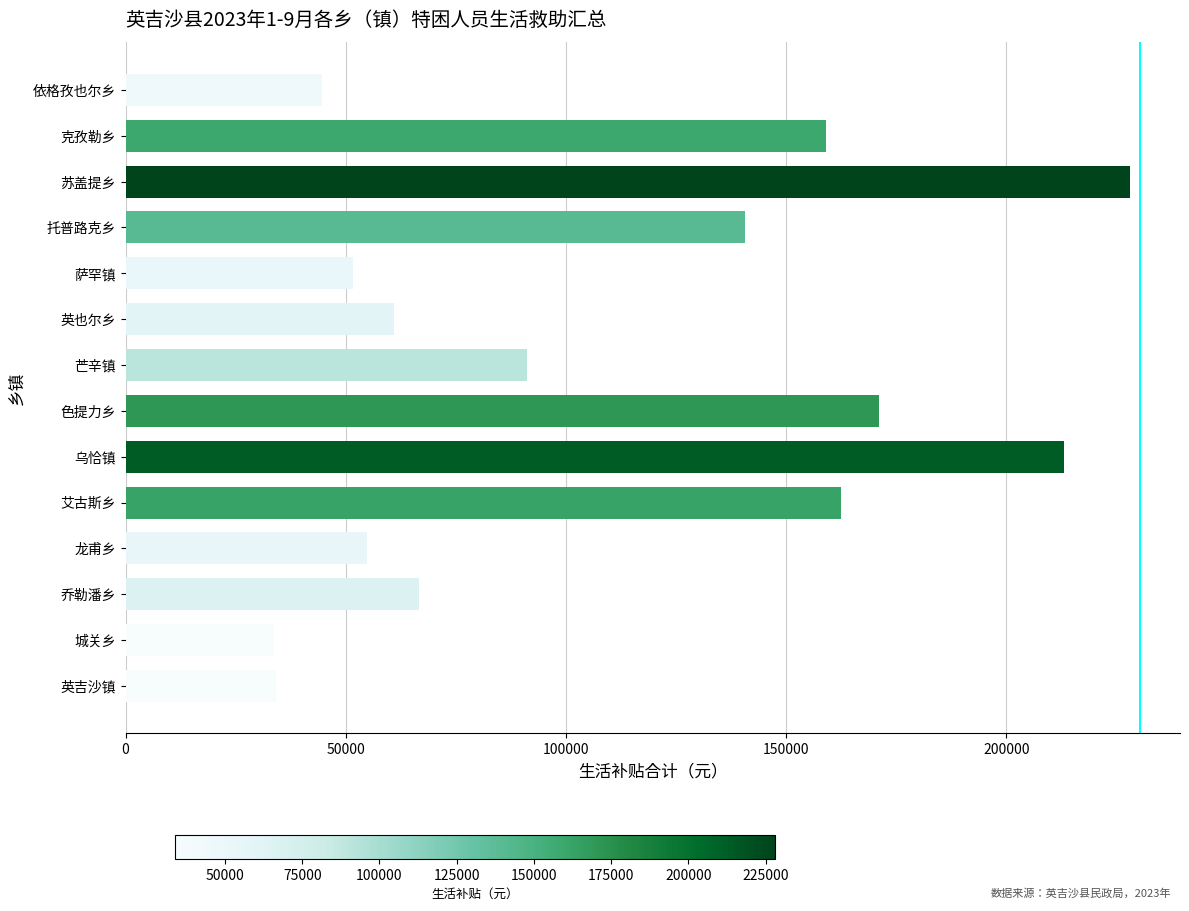

Approximately how many times larger is the value at 芒辛镇 compared to 城关乡?

2.7